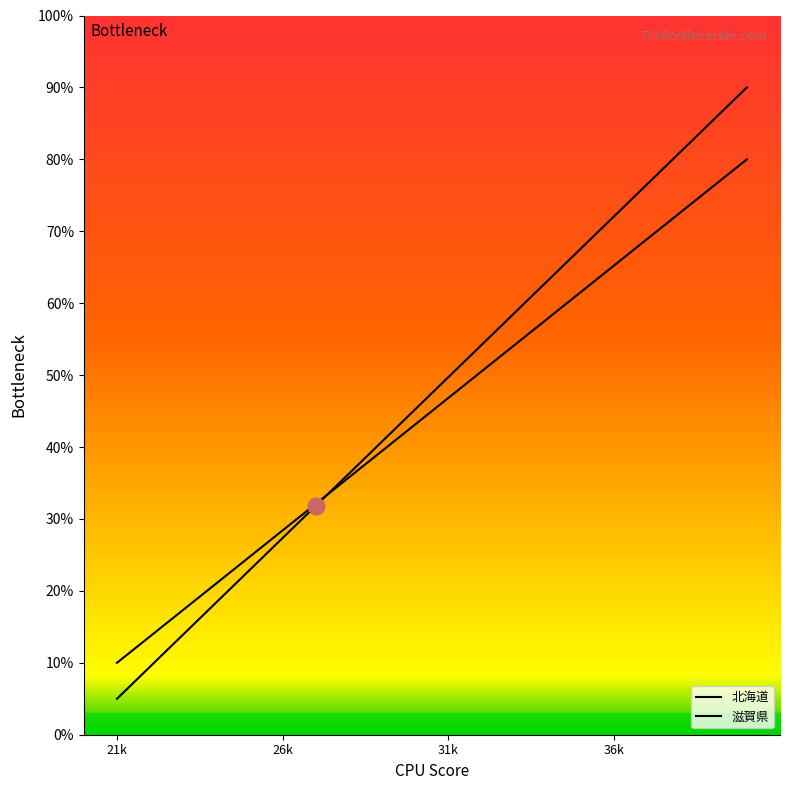

What is the spread (max minus min) of values at 24?

2.6